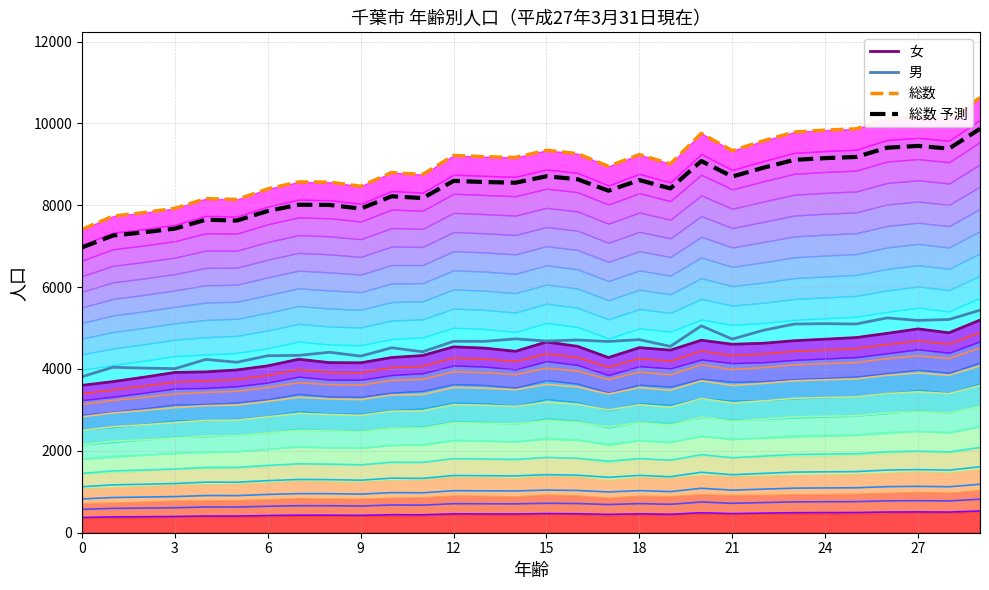

Which category has the highest value in the 総数 series?

29